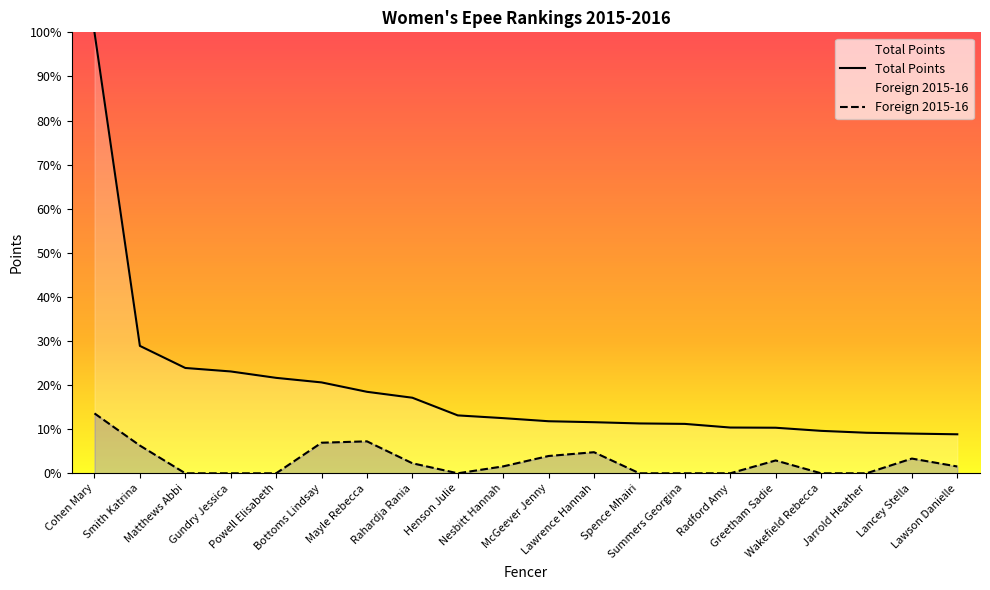

How many categories are shown in the chart?

20